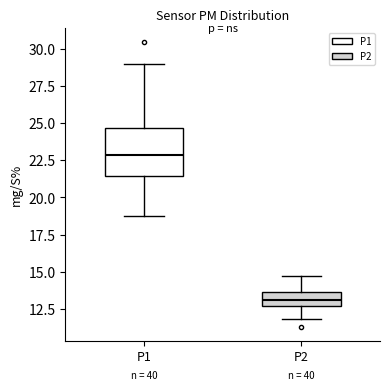

Reading left to right, transcribe this box plot: for each box, give where its median line is, the range the box spans, and where its two whiskers end, as read against the y-axis. The values are not printed on the chart, so give them approximately, as read against the axis.

P1: median 23.0, box 21.5 to 24.5, whiskers 19.0 to 29.0
P2: median 13.0, box 12.5 to 13.5, whiskers 12.0 to 14.5